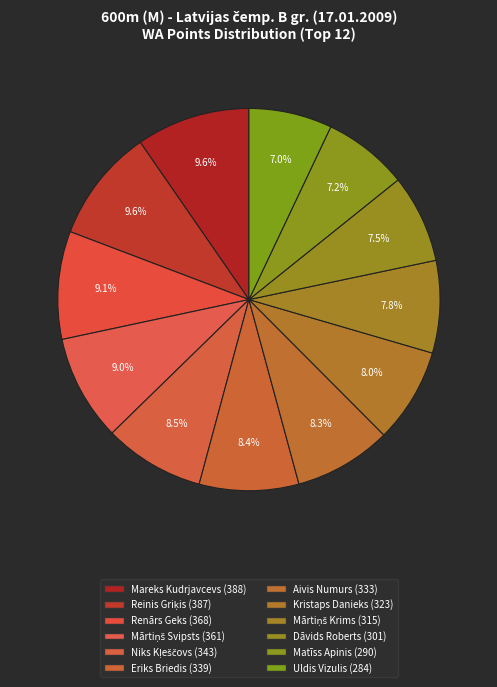

The Renārs Geks slice represents 9% of the pie. True or false?

True